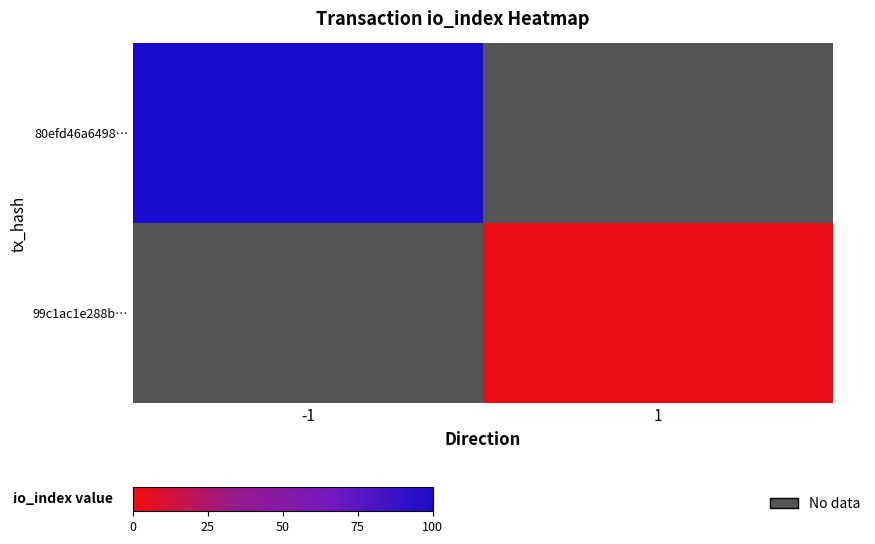

The 99c1ac1e288b… series shows 2.0 at 1. True or false?

True